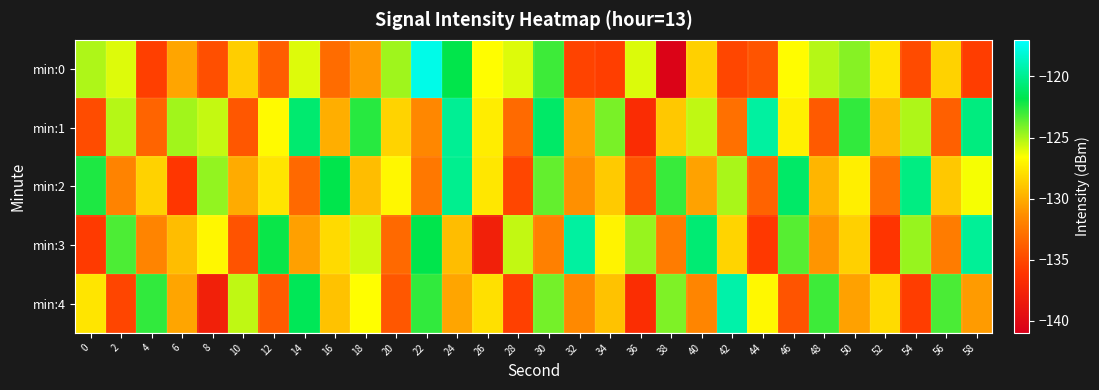

Which category has the highest value across all series?

22